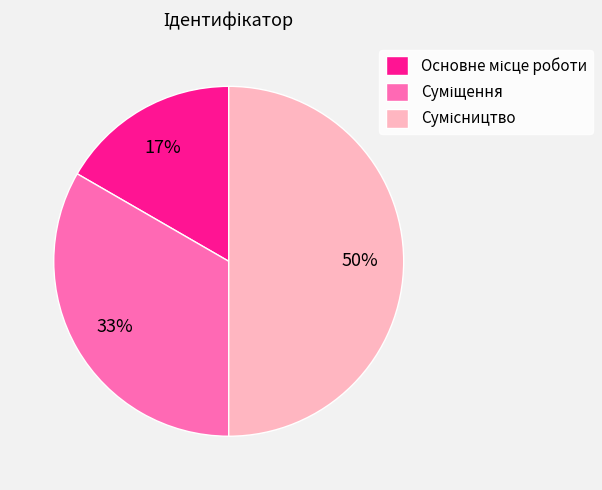

To the nearest percent, what is the average slice percentage?

33%